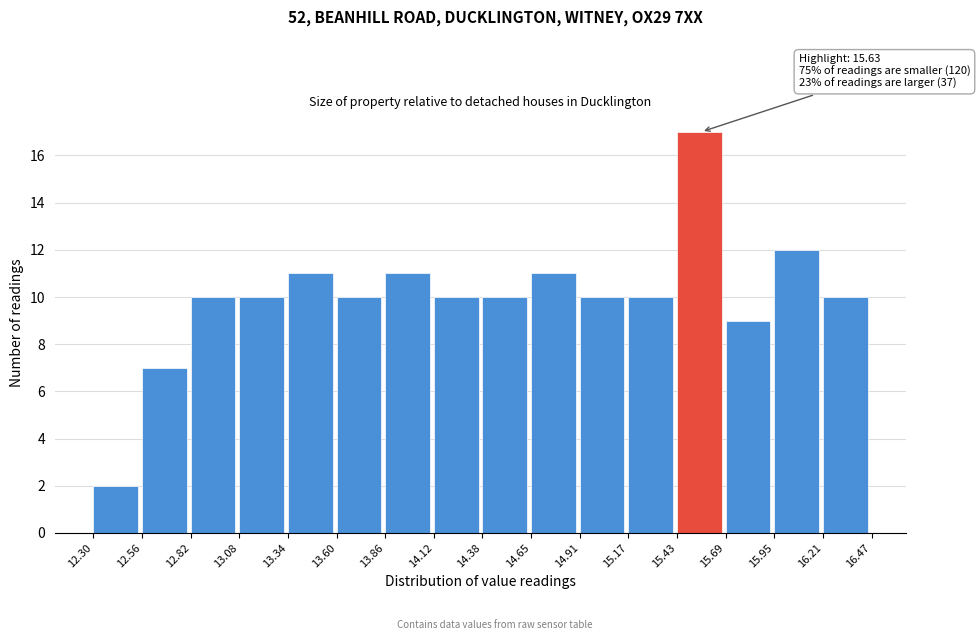

Over which range of the x-axis is the bar tallest?

15.43 to 15.69